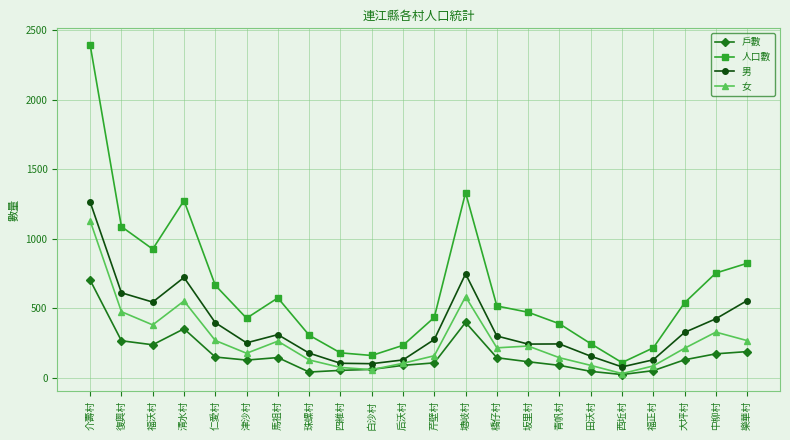

What is the label of the 10th point from the right?

塘岐村